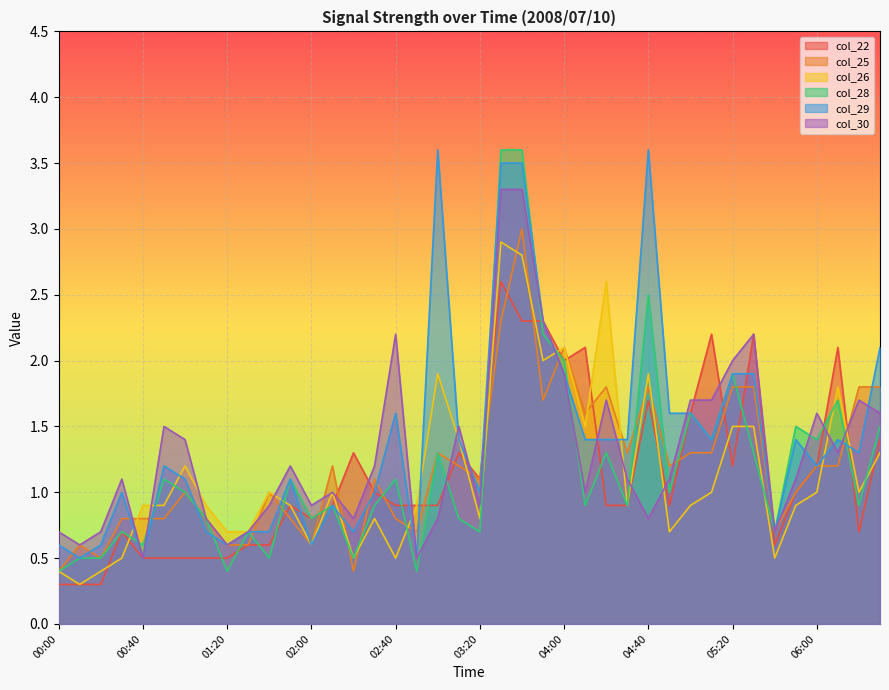

Reading left to right, what are all the values shown in this chart?

col_22: 00:00=0.3	00:10=0.3	00:20=0.3	00:30=0.7	00:40=0.5	00:50=0.5	01:00=0.5	01:10=0.5	01:20=0.5	01:30=0.6	01:40=0.6	01:50=0.9	02:00=0.8	02:10=0.9	02:20=1.3	02:30=1.0	02:40=0.9	02:50=0.9	03:00=0.9	03:10=1.3	03:20=1.1	03:30=2.6	03:40=2.3	03:50=2.3	04:00=2.0	04:10=2.1	04:20=0.9	04:30=0.9	04:40=1.7	04:50=0.9	05:00=1.6	05:10=2.2	05:20=1.2	05:30=2.2	05:40=0.6	05:50=1.0	06:00=1.2	06:10=2.1	06:20=0.7	06:30=1.4
col_25: 00:00=0.4	00:10=0.6	00:20=0.5	00:30=0.8	00:40=0.8	00:50=0.8	01:00=1.0	01:10=0.8	01:20=0.6	01:30=0.6	01:40=1.0	01:50=0.8	02:00=0.6	02:10=1.2	02:20=0.4	02:30=1.1	02:40=0.8	02:50=0.7	03:00=1.3	03:10=1.2	03:20=1.1	03:30=2.3	03:40=3.0	03:50=1.7	04:00=2.1	04:10=1.6	04:20=1.8	04:30=1.3	04:40=1.8	04:50=1.2	05:00=1.3	05:10=1.3	05:20=1.8	05:30=1.8	05:40=0.7	05:50=1.0	06:00=1.2	06:10=1.2	06:20=1.8	06:30=1.8
col_26: 00:00=0.4	00:10=0.3	00:20=0.4	00:30=0.5	00:40=0.9	00:50=0.9	01:00=1.2	01:10=0.9	01:20=0.7	01:30=0.7	01:40=1.0	01:50=0.9	02:00=0.6	02:10=1.0	02:20=0.5	02:30=0.8	02:40=0.5	02:50=0.9	03:00=1.9	03:10=1.4	03:20=0.8	03:30=2.9	03:40=2.8	03:50=2.0	04:00=2.1	04:10=1.5	04:20=2.6	04:30=0.9	04:40=1.9	04:50=0.7	05:00=0.9	05:10=1.0	05:20=1.5	05:30=1.5	05:40=0.5	05:50=0.9	06:00=1.0	06:10=1.8	06:20=1.0	06:30=1.3
col_28: 00:00=0.4	00:10=0.5	00:20=0.5	00:30=0.7	00:40=0.6	00:50=1.1	01:00=1.0	01:10=0.8	01:20=0.4	01:30=0.7	01:40=0.5	01:50=1.1	02:00=0.8	02:10=0.9	02:20=0.5	02:30=0.9	02:40=1.1	02:50=0.4	03:00=1.3	03:10=0.8	03:20=0.7	03:30=3.6	03:40=3.6	03:50=2.2	04:00=2.0	04:10=0.9	04:20=1.3	04:30=0.9	04:40=2.5	04:50=1.0	05:00=1.6	05:10=1.4	05:20=1.9	05:30=1.3	05:40=0.7	05:50=1.5	06:00=1.4	06:10=1.7	06:20=0.9	06:30=1.5
col_29: 00:00=0.6	00:10=0.5	00:20=0.6	00:30=1.0	00:40=0.5	00:50=1.2	01:00=1.1	01:10=0.7	01:20=0.6	01:30=0.7	01:40=0.7	01:50=1.1	02:00=0.6	02:10=0.9	02:20=0.7	02:30=1.0	02:40=1.6	02:50=0.5	03:00=3.6	03:10=1.4	03:20=1.0	03:30=3.5	03:40=3.5	03:50=2.3	04:00=1.9	04:10=1.4	04:20=1.4	04:30=1.4	04:40=3.6	04:50=1.6	05:00=1.6	05:10=1.4	05:20=1.9	05:30=1.9	05:40=0.7	05:50=1.4	06:00=1.2	06:10=1.4	06:20=1.3	06:30=2.1
col_30: 00:00=0.7	00:10=0.6	00:20=0.7	00:30=1.1	00:40=0.5	00:50=1.5	01:00=1.4	01:10=0.8	01:20=0.6	01:30=0.7	01:40=0.9	01:50=1.2	02:00=0.9	02:10=1.0	02:20=0.8	02:30=1.2	02:40=2.2	02:50=0.5	03:00=0.8	03:10=1.5	03:20=0.9	03:30=3.3	03:40=3.3	03:50=2.3	04:00=1.9	04:10=1.0	04:20=1.7	04:30=1.1	04:40=0.8	04:50=1.1	05:00=1.7	05:10=1.7	05:20=2.0	05:30=2.2	05:40=0.7	05:50=1.1	06:00=1.6	06:10=1.3	06:20=1.7	06:30=1.6